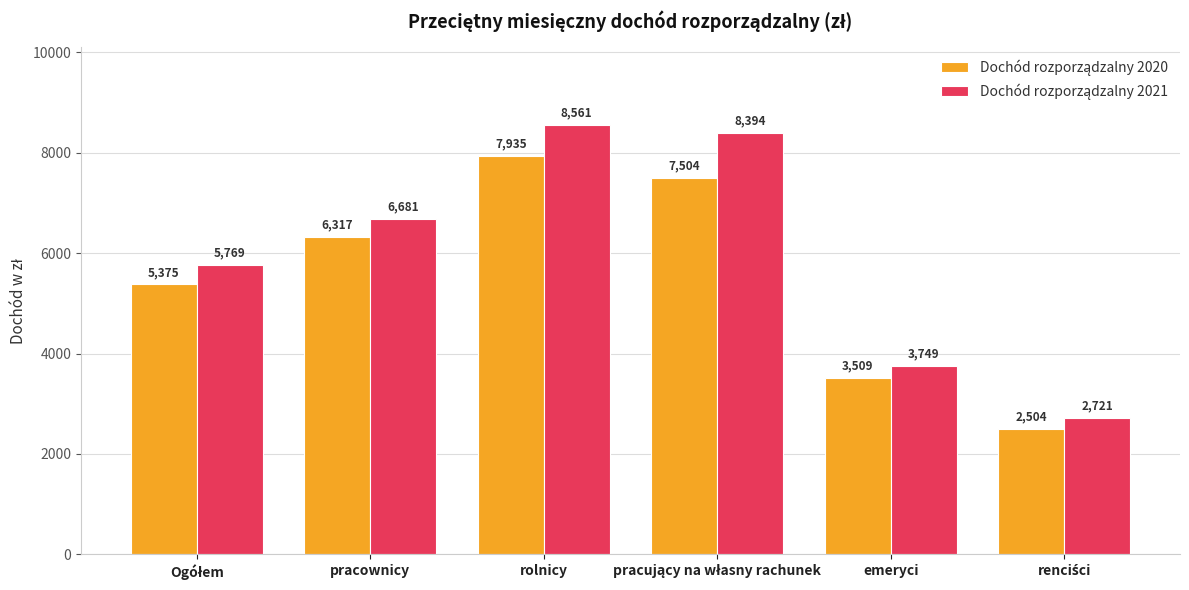

Which label corresponds to the largest value in the chart?

rolnicy